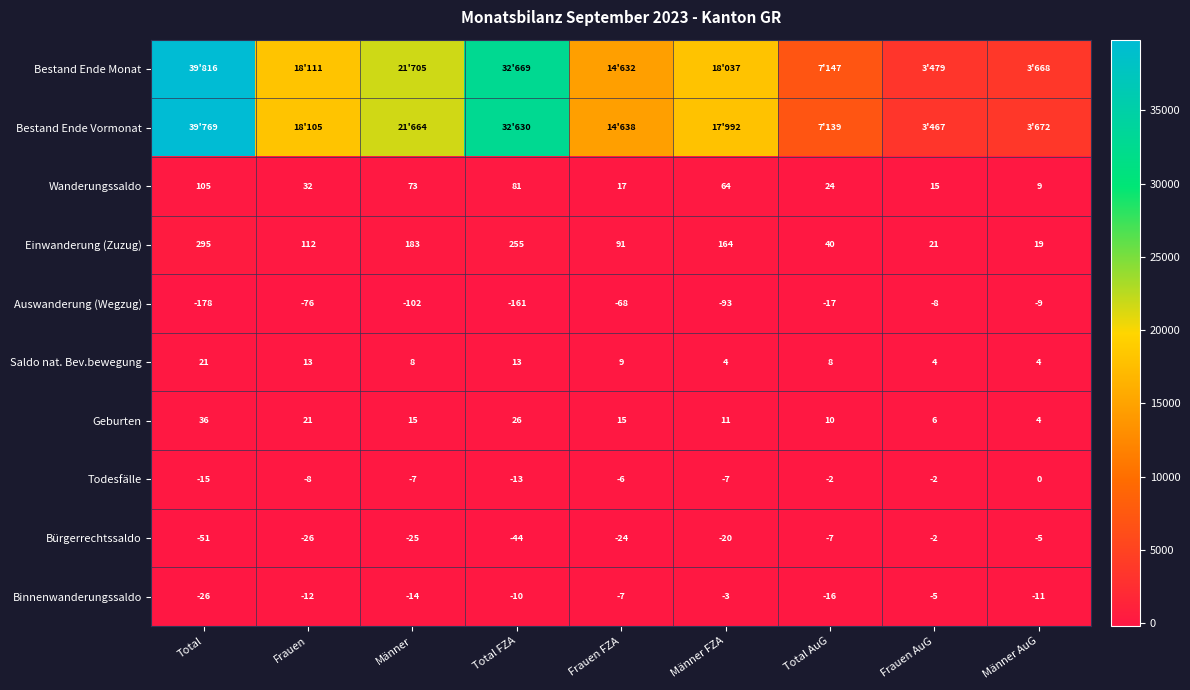

The Bürgerrechtssaldo series shows -26 at Frauen. True or false?

True